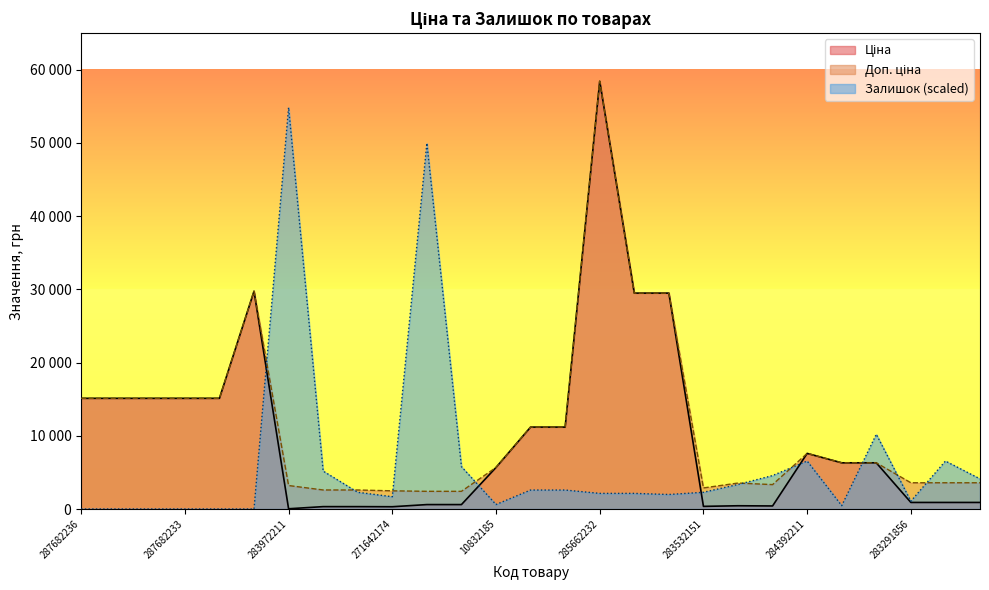

Does the chart display data point markers on the line(s)?

No